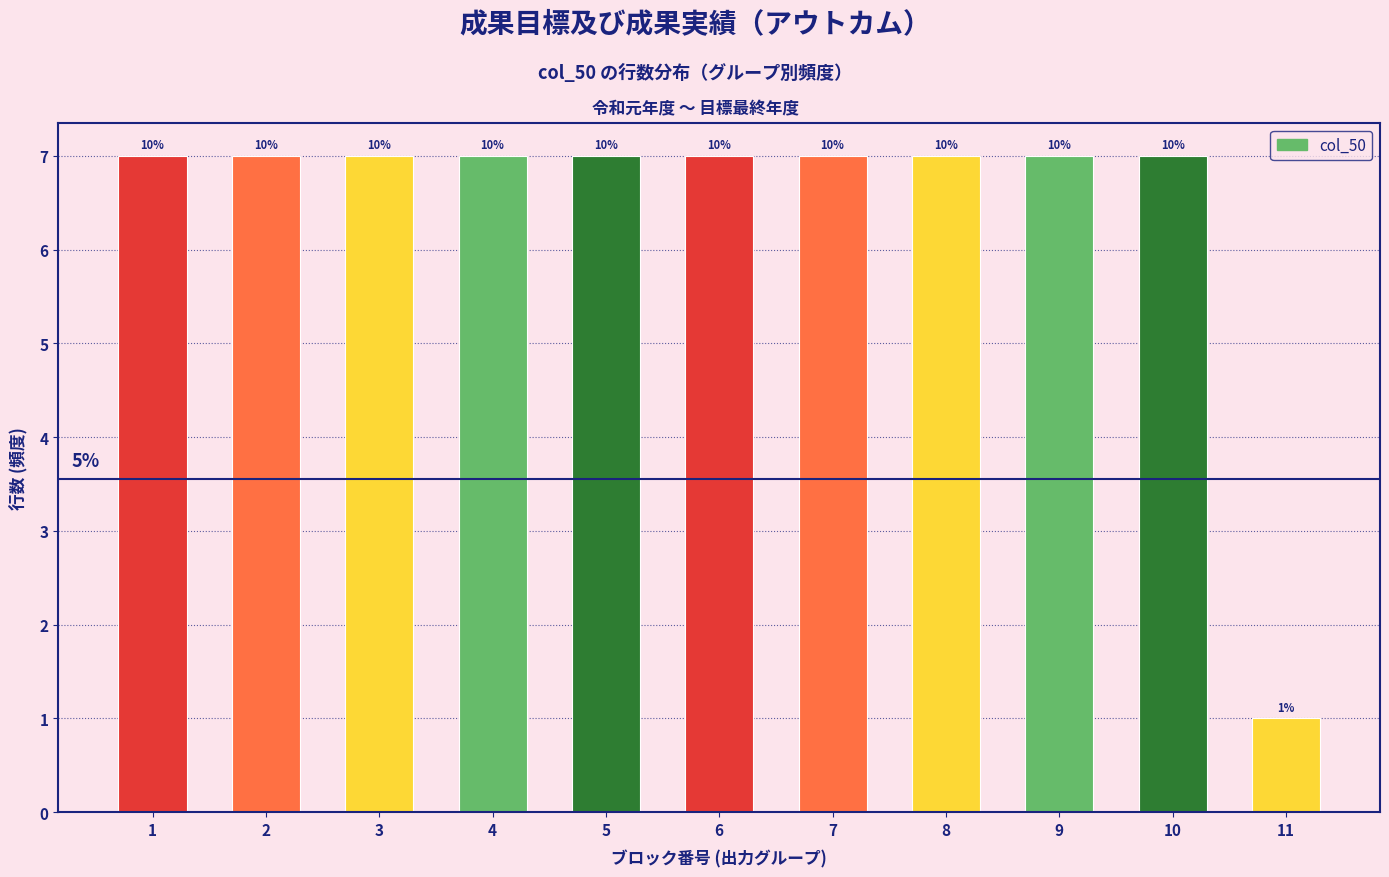

Are the bars horizontal?

No